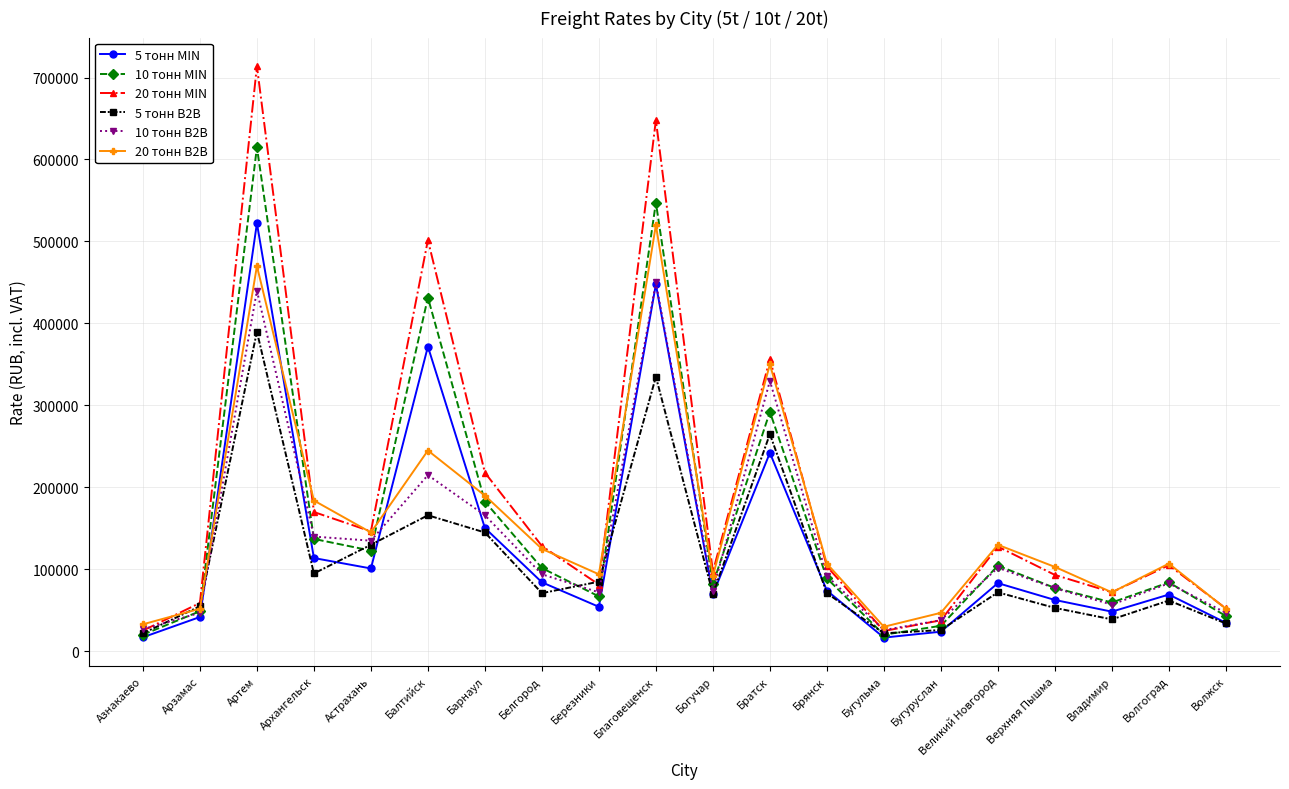

Is it true that 20 тонн MIN equals 148690.8 at Богучар?

False